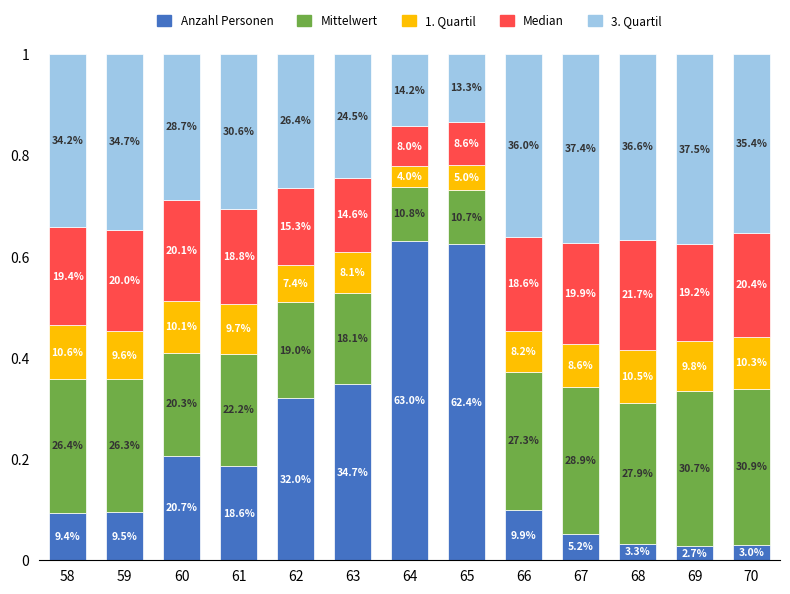

Does the chart contain any negative values?

No